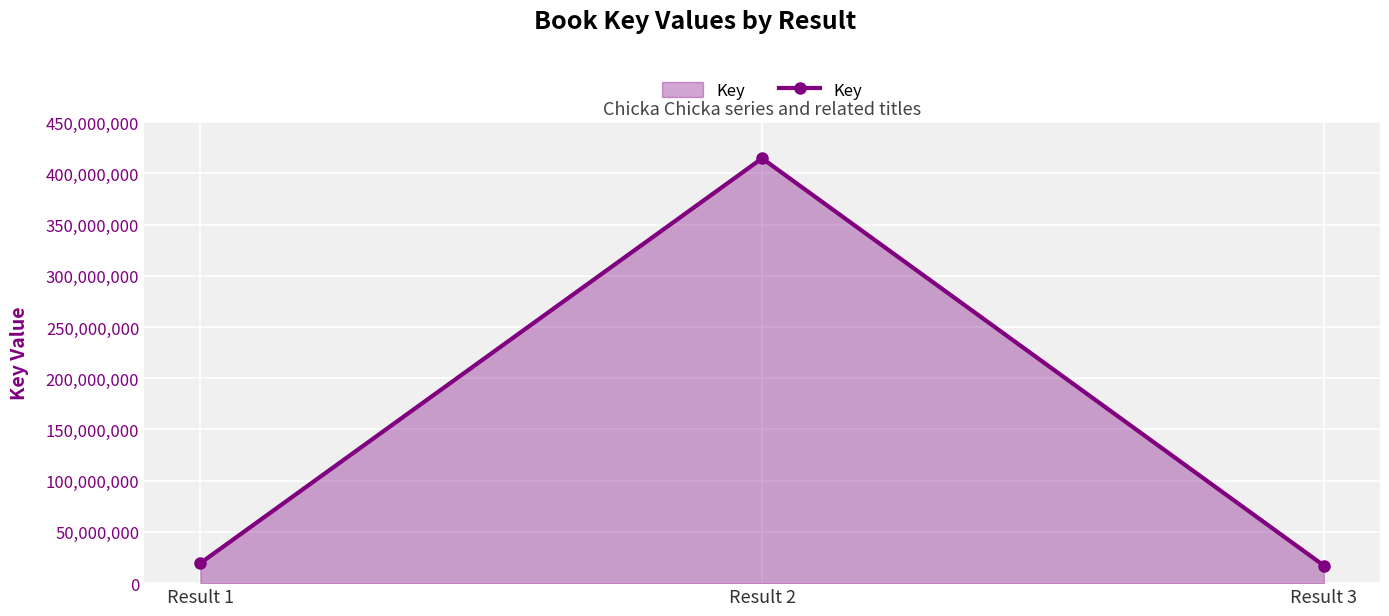

Where is the data nearest to the value 215899379?

Result 1